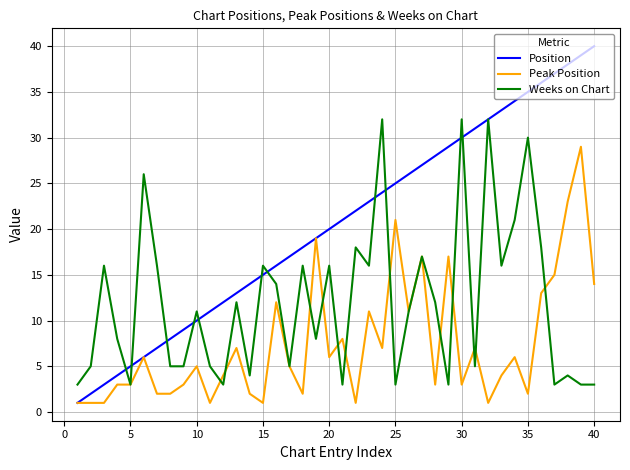

What is the difference between the second highest and minimum values in the Position series?

38